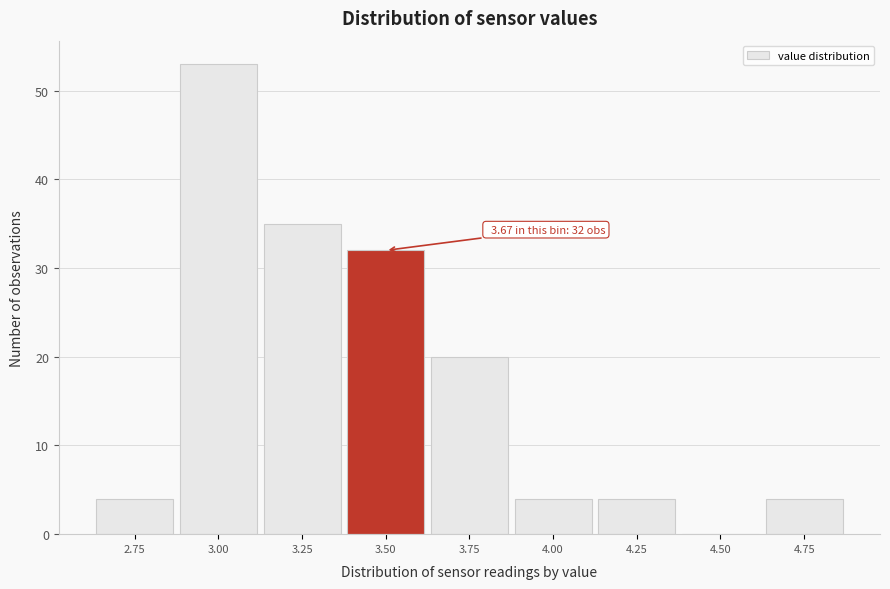

Reading left to right, extract all data points from this chart.

2.75=4	3.00=53	3.25=35	3.50=32	3.75=20	4.00=4	4.25=4	4.50=0	4.75=4